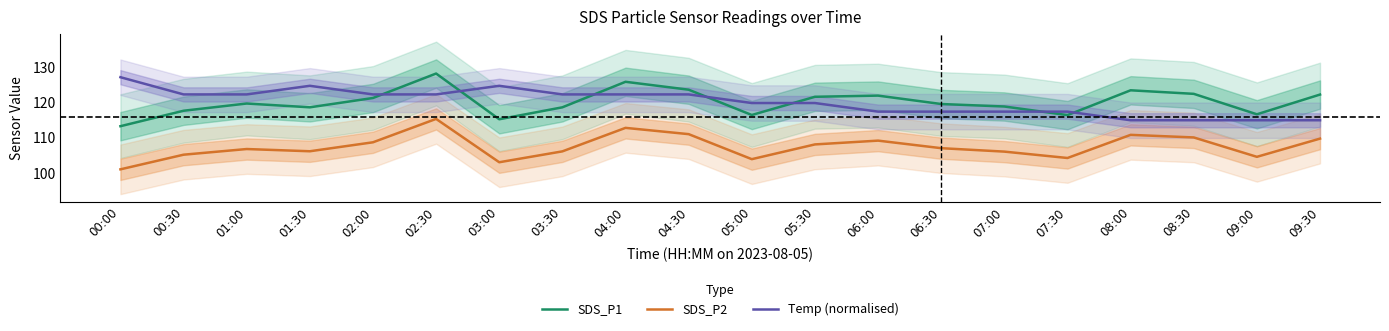

True or false: Temp (normalised) and SDS_P2 intersect in this chart.

False